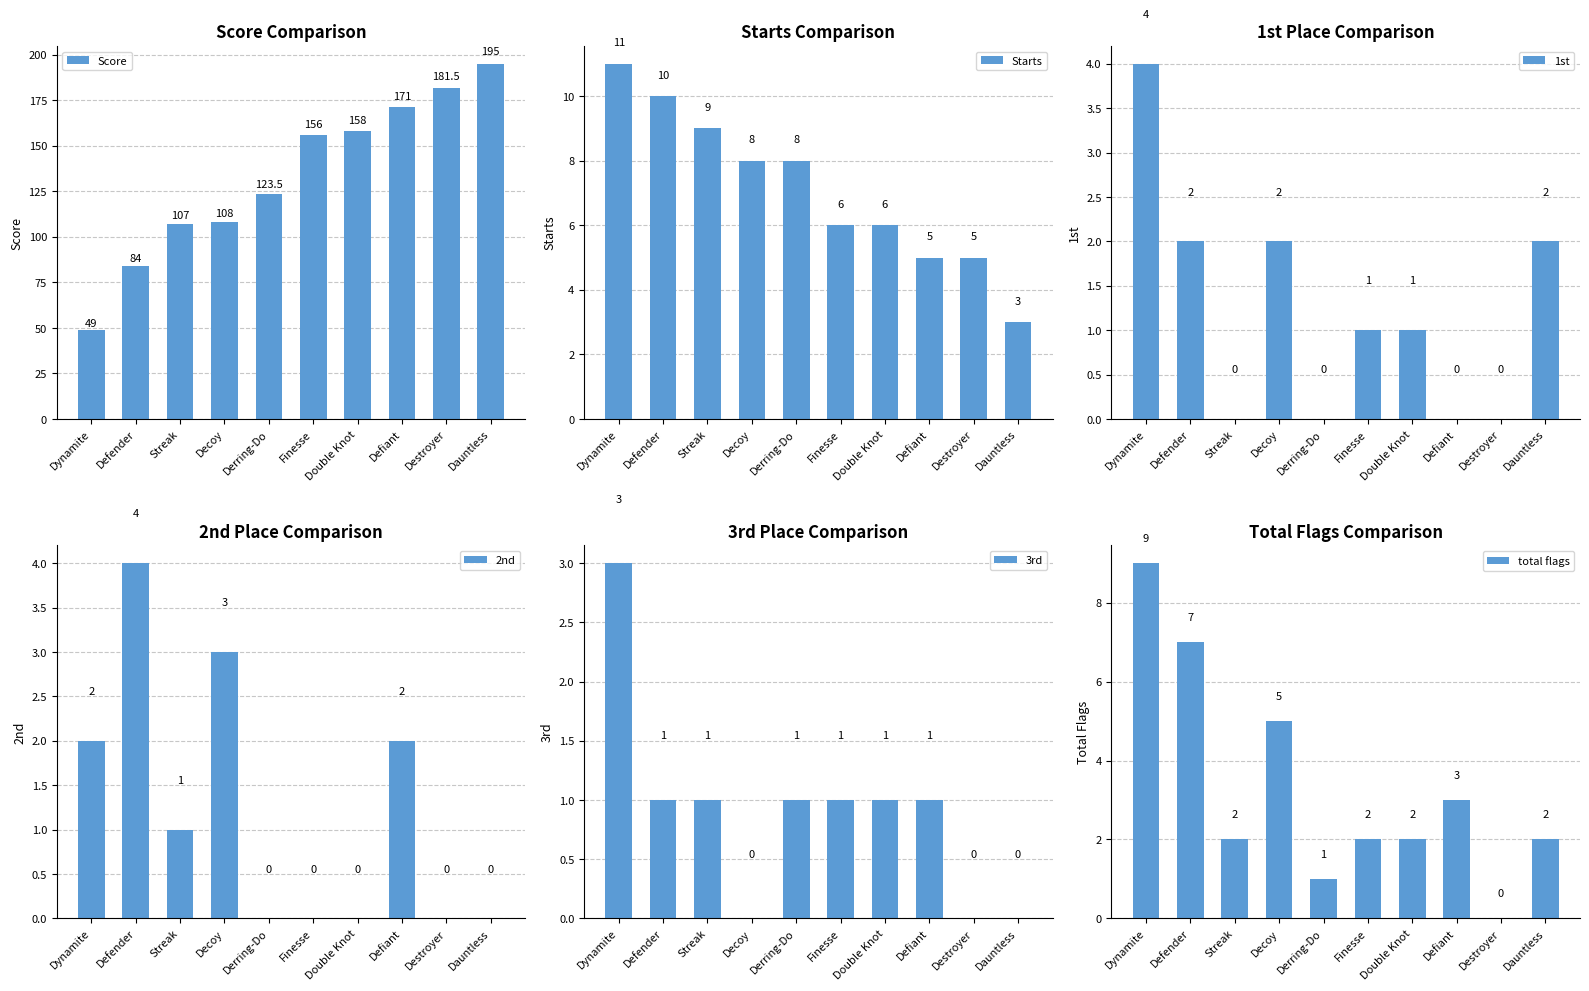

What is the difference between the 1st values at Dauntless and Double Knot?

1